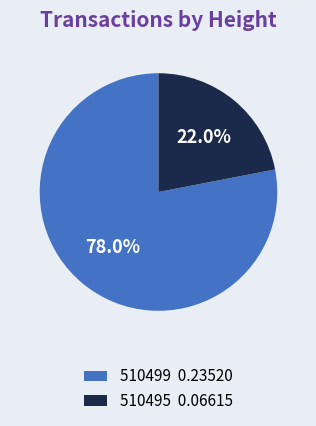

What percentage is the 510499 slice, to the nearest percent?

78%